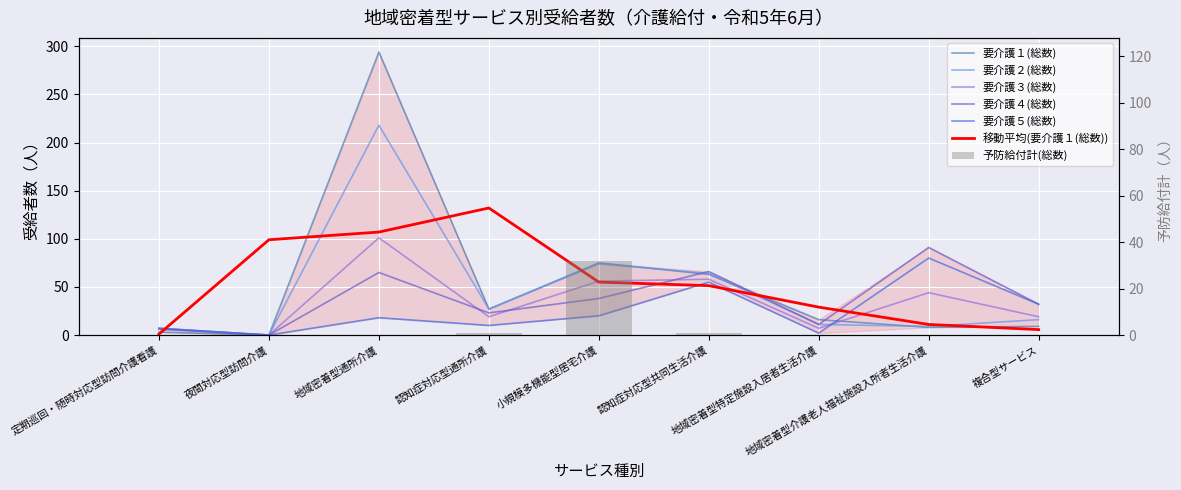

The value of 要介護４(総数) at 小規模多機能型居宅介護 is 50. True or false?

False